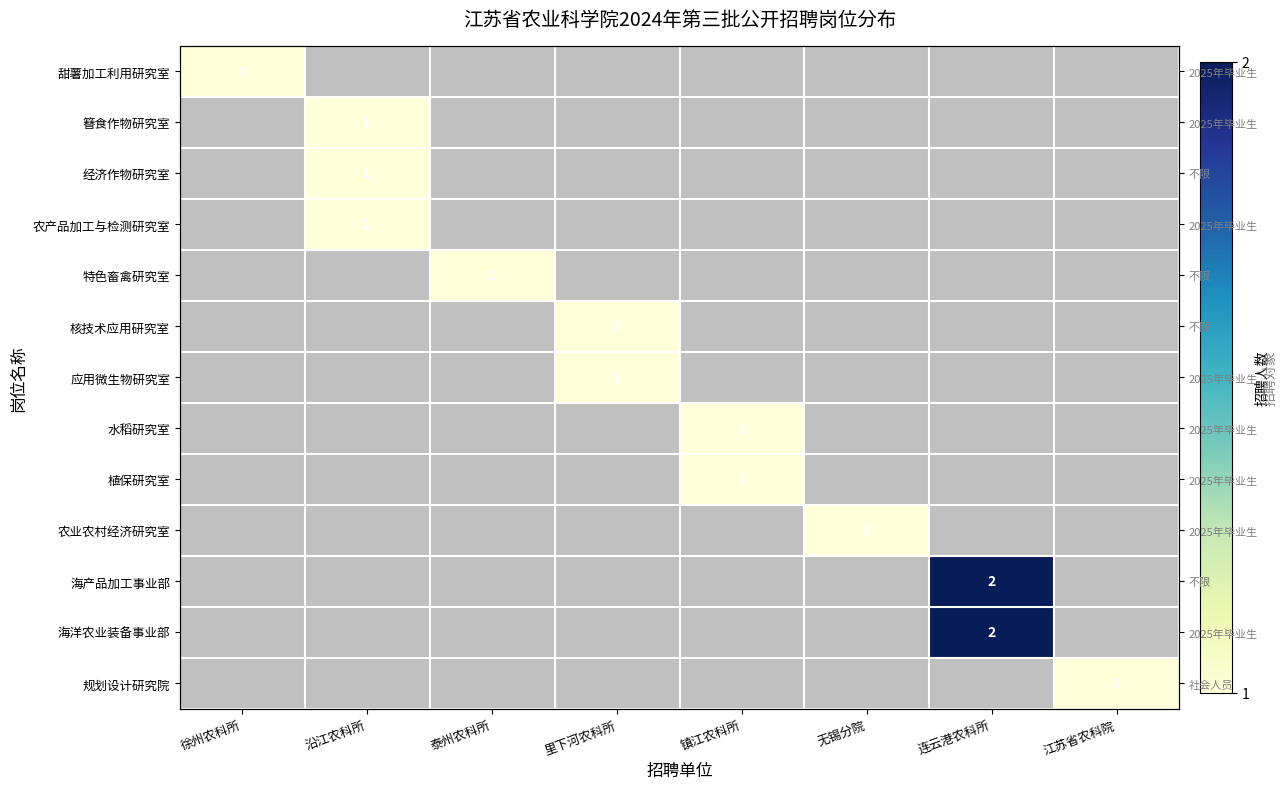

How many values in 水稻研究室 are above zero?

1